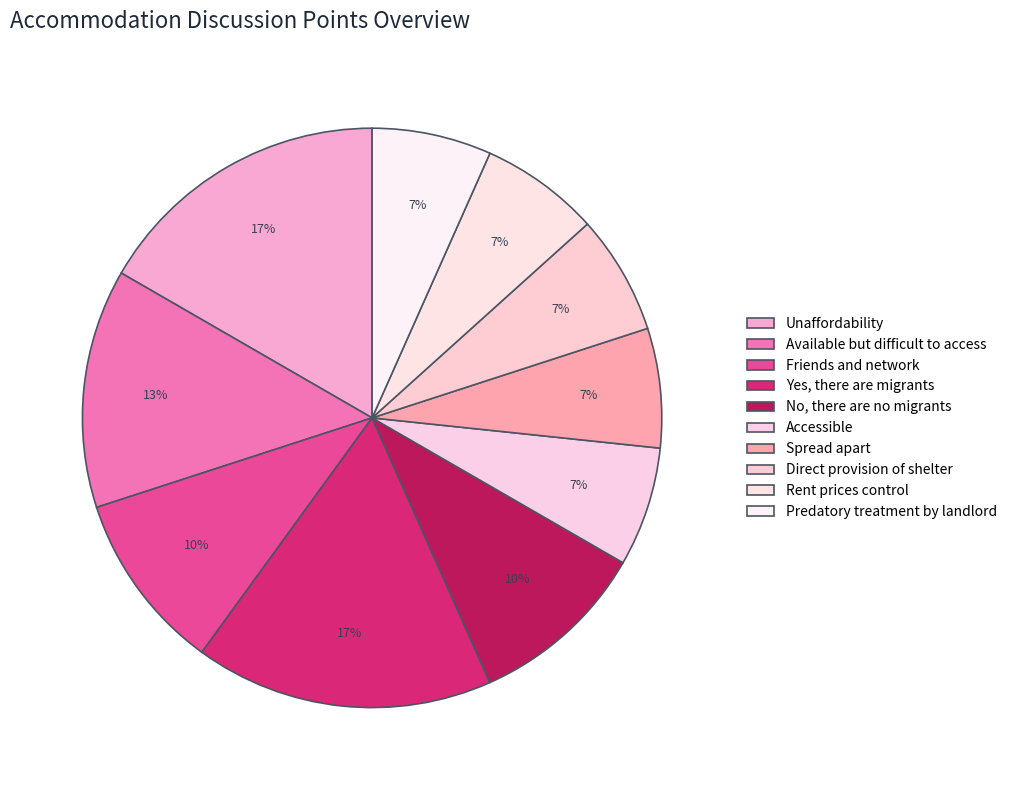

True or false: Spread apart accounts for 1% of the total.

False